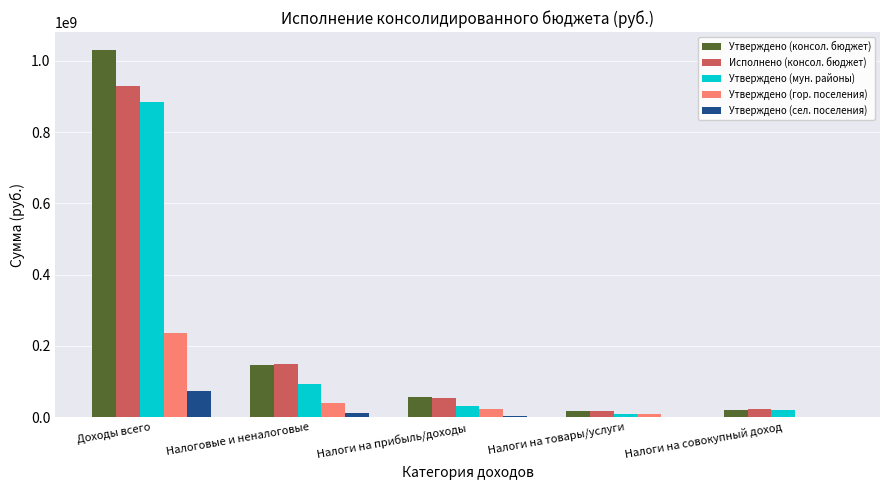

Which category has the highest value in the Утверждено (сел. поселения) series?

Доходы всего